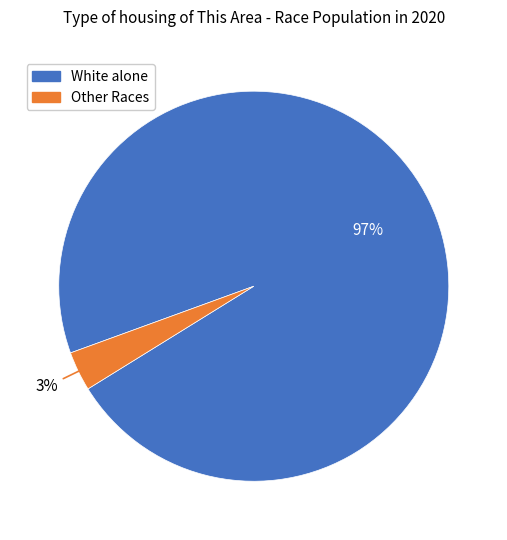

To the nearest percent, what is the average slice percentage?

50%